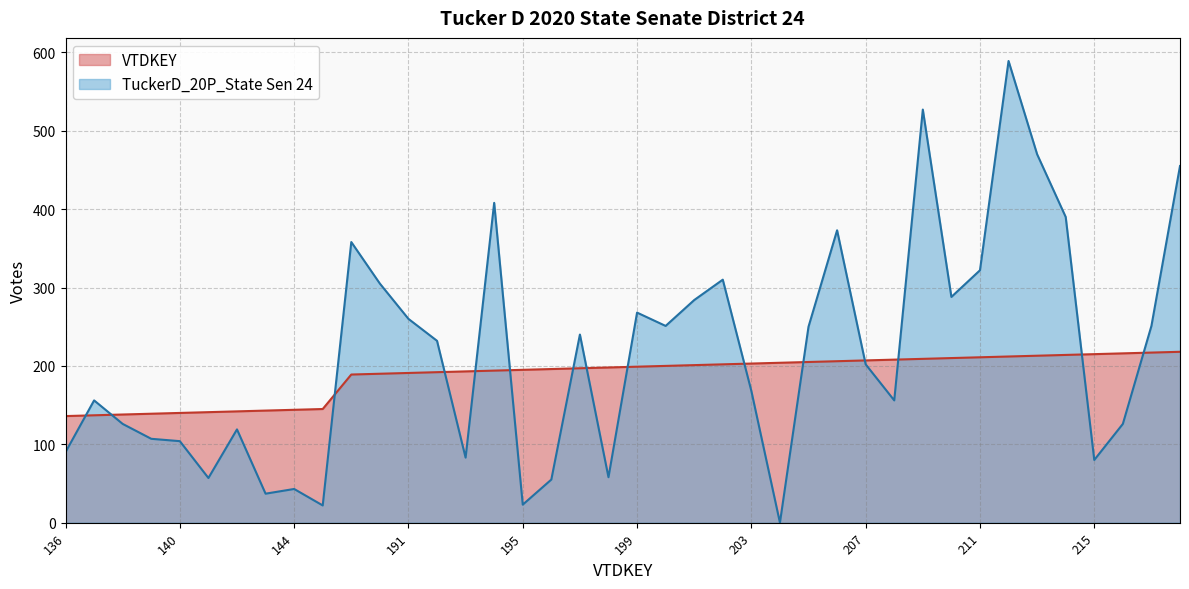

How many lines are shown in the chart?

2